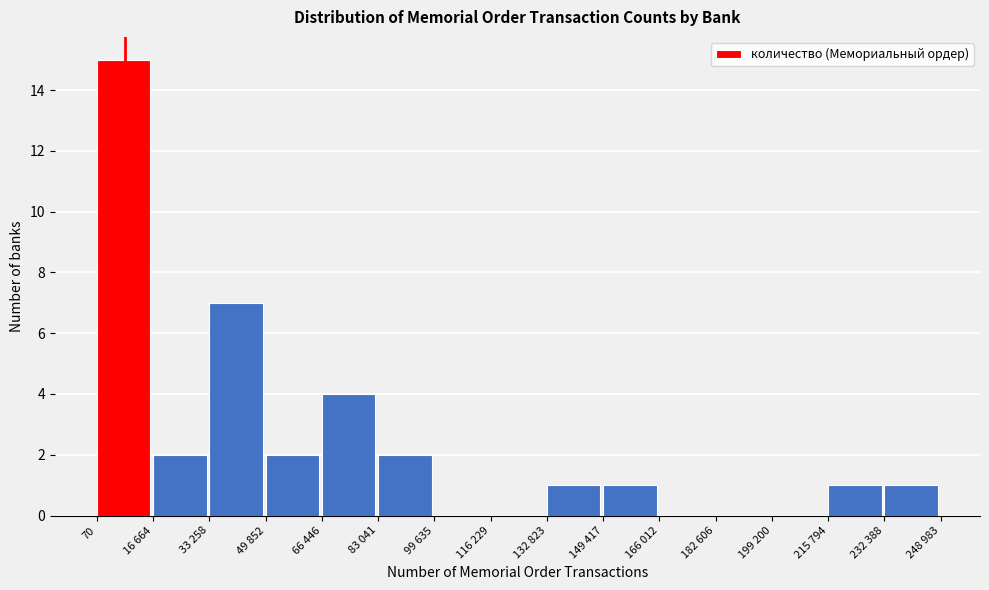

Reading left to right, what are all the values shown in this chart?

70=15	16 664=2	33 258=7	49 852=2	66 446=4	83 041=2	99 635=0	116 229=0	132 823=1	149 417=1	166 012=0	182 606=0	199 200=0	215 794=1	232 388=1